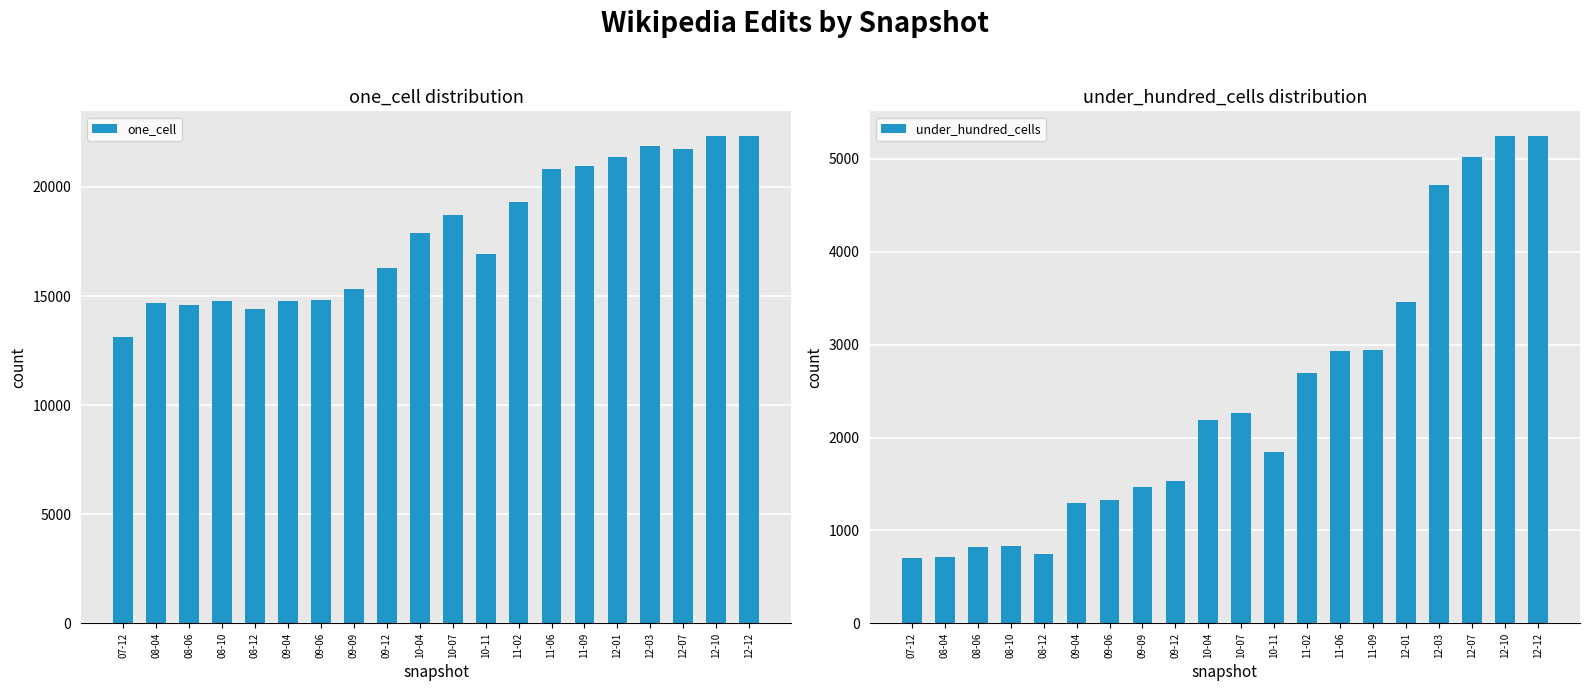

Which has a higher value, 08-06 or 10-04?

10-04